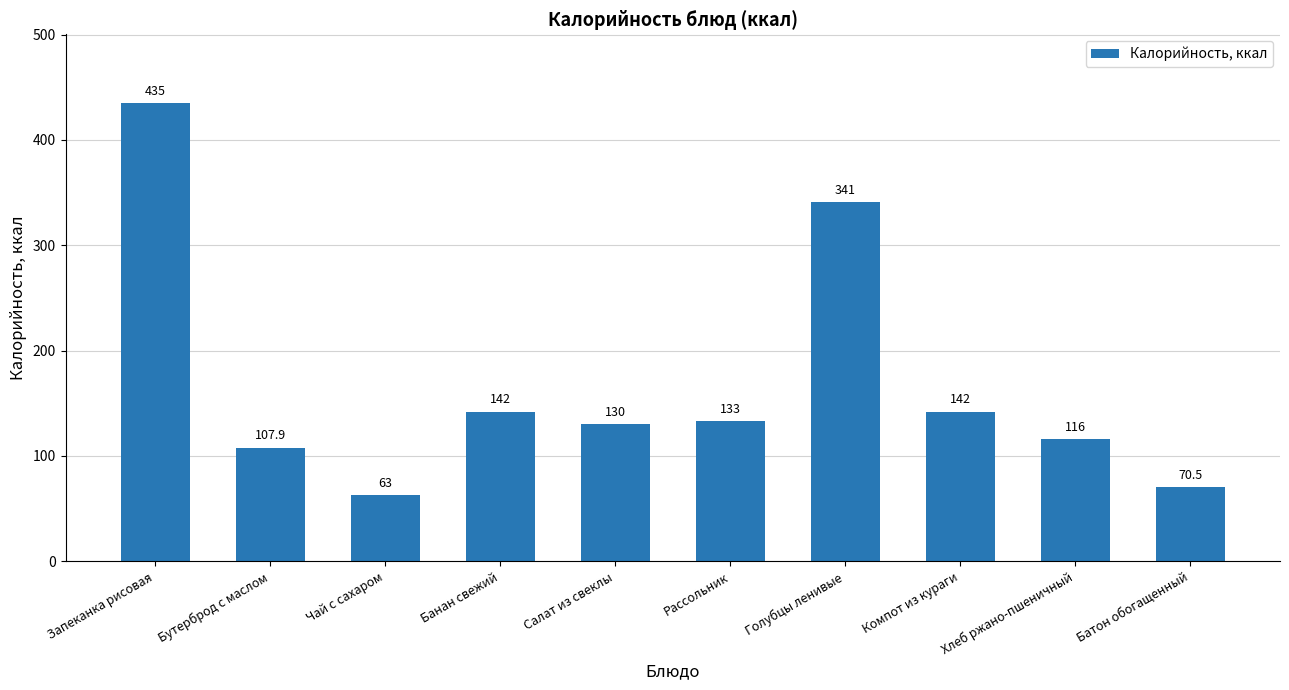

What is the change in value from Салат из свеклы to Рассольник?

+3.0